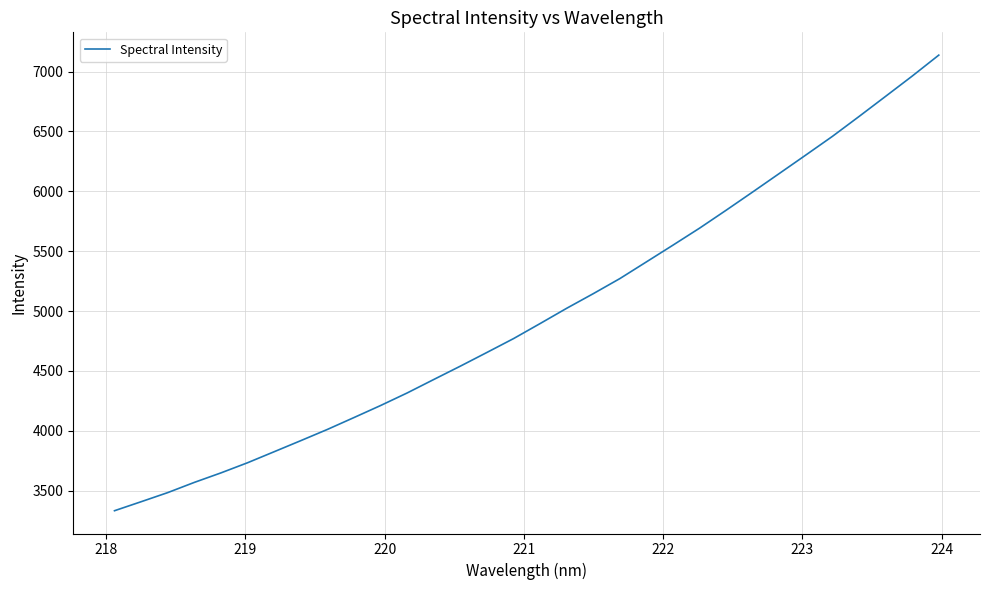

What is the greatest value displayed?

7137.8